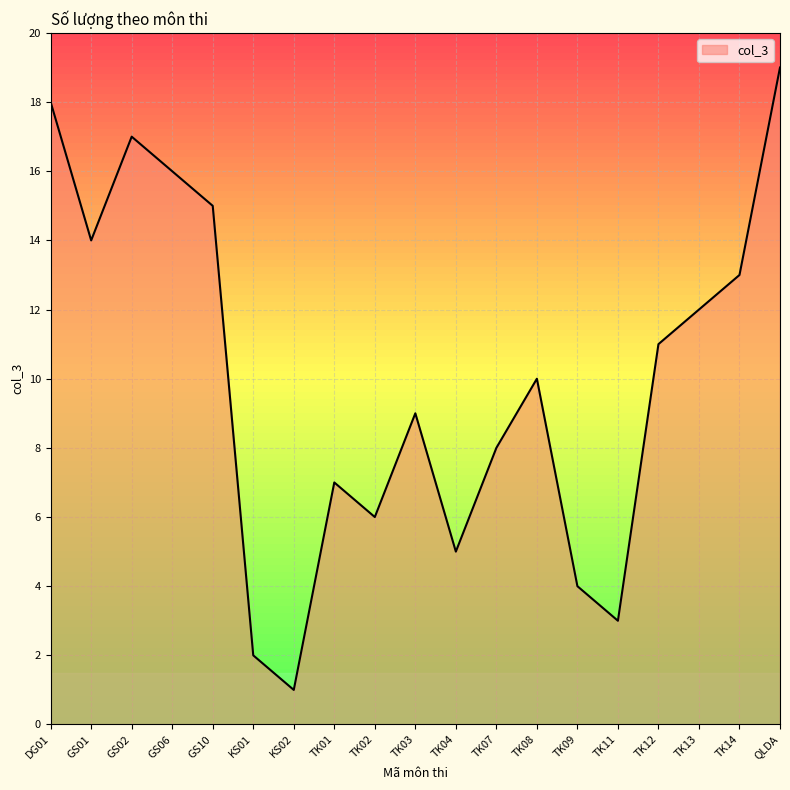

List the labels in order of value, smallest first.

KS02, KS01, TK11, TK09, TK04, TK02, TK01, TK07, TK03, TK08, TK12, TK13, TK14, GS01, GS10, GS06, GS02, DG01, QLDA